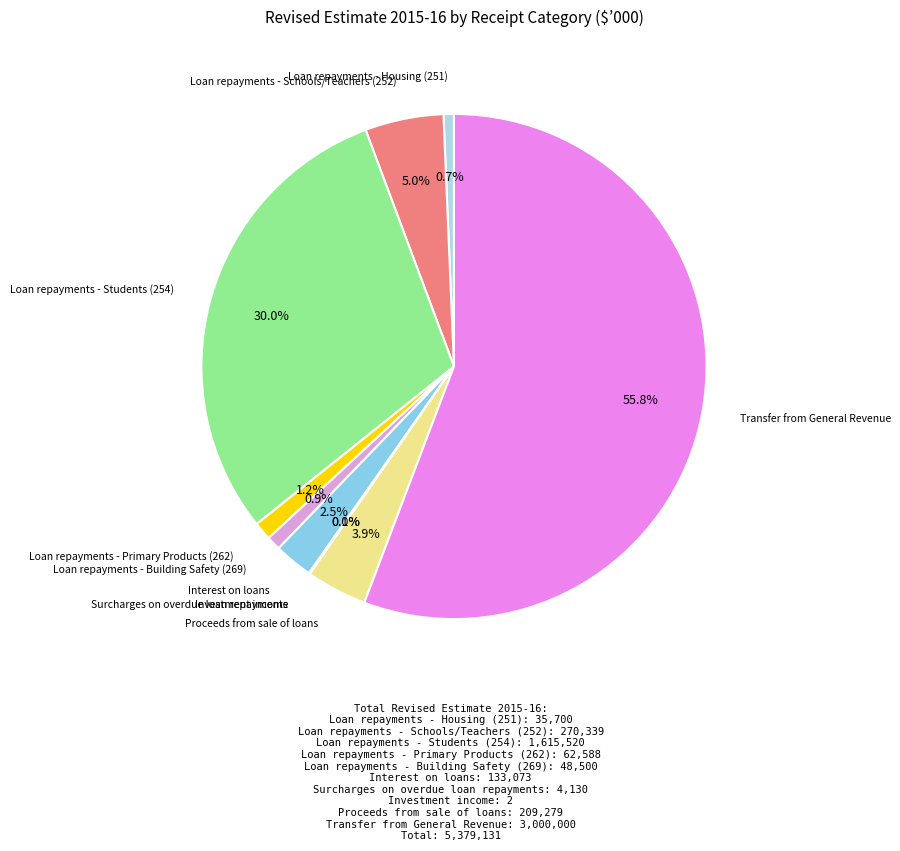

Is there a majority slice in this chart?

Yes